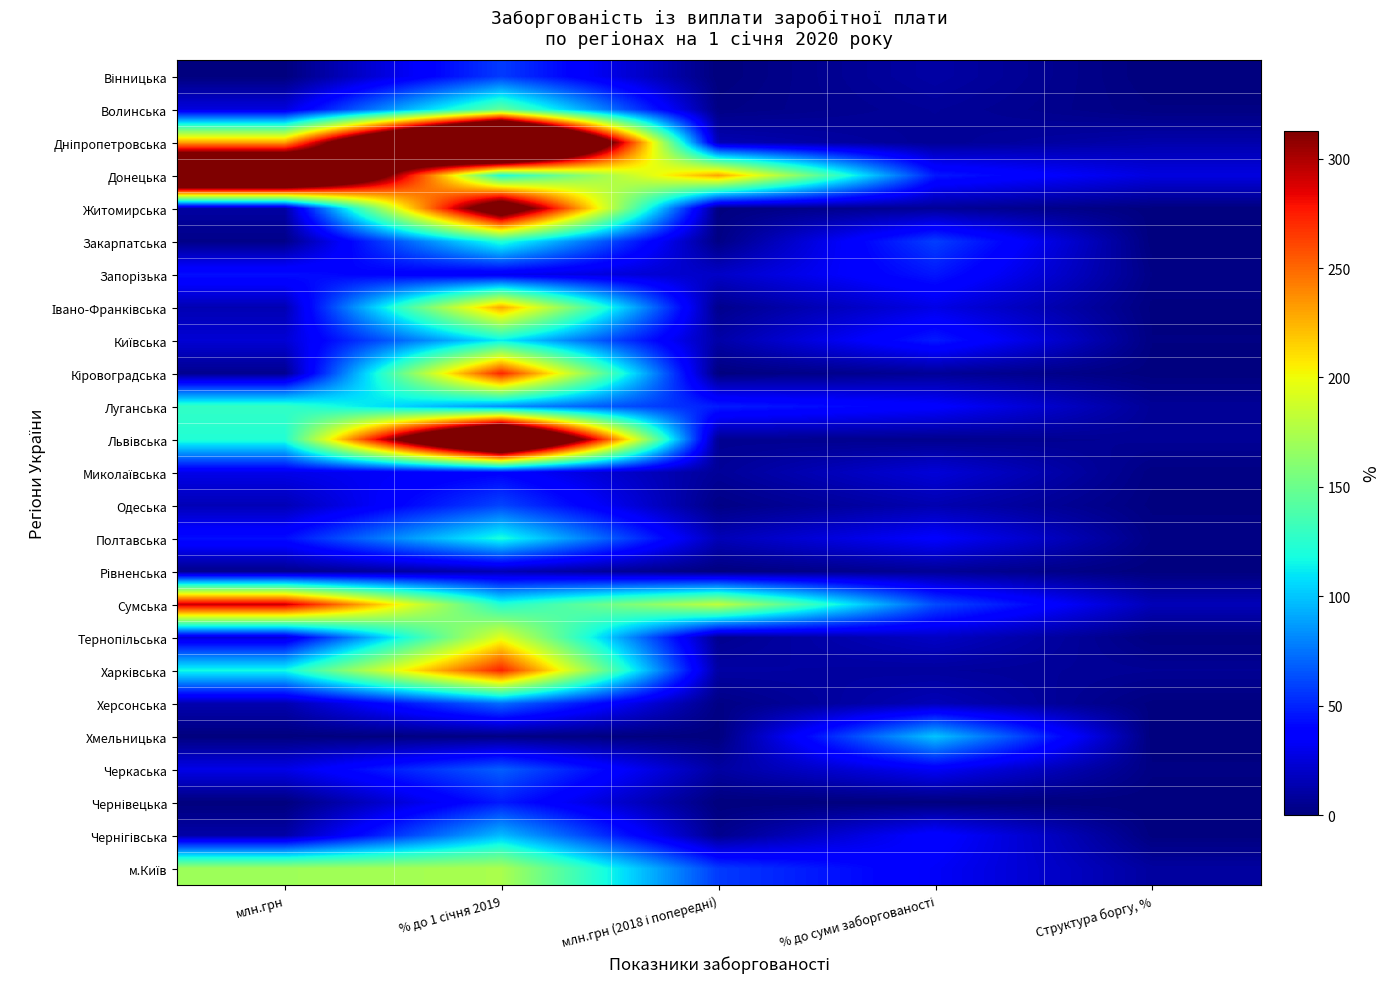

How many categories are shown in the chart?

5